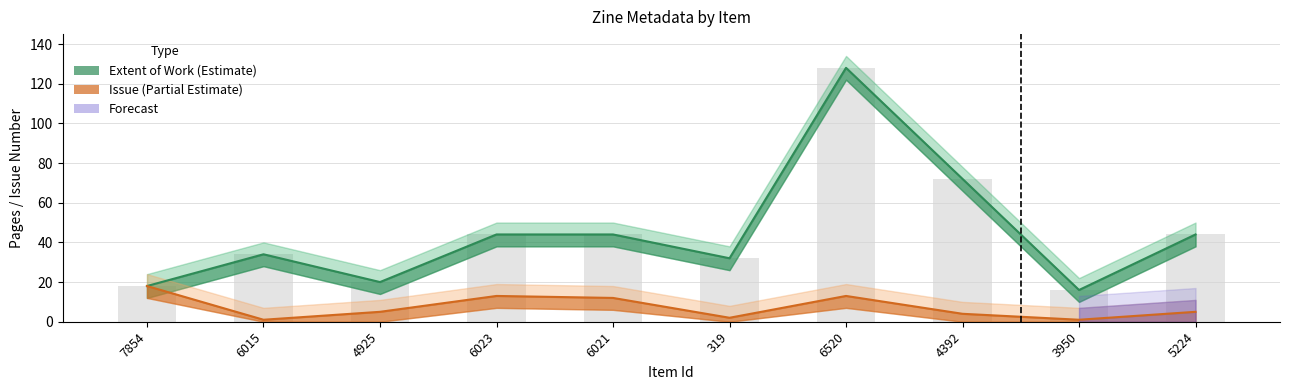

Which has a higher value, 5224 or 4925?

5224